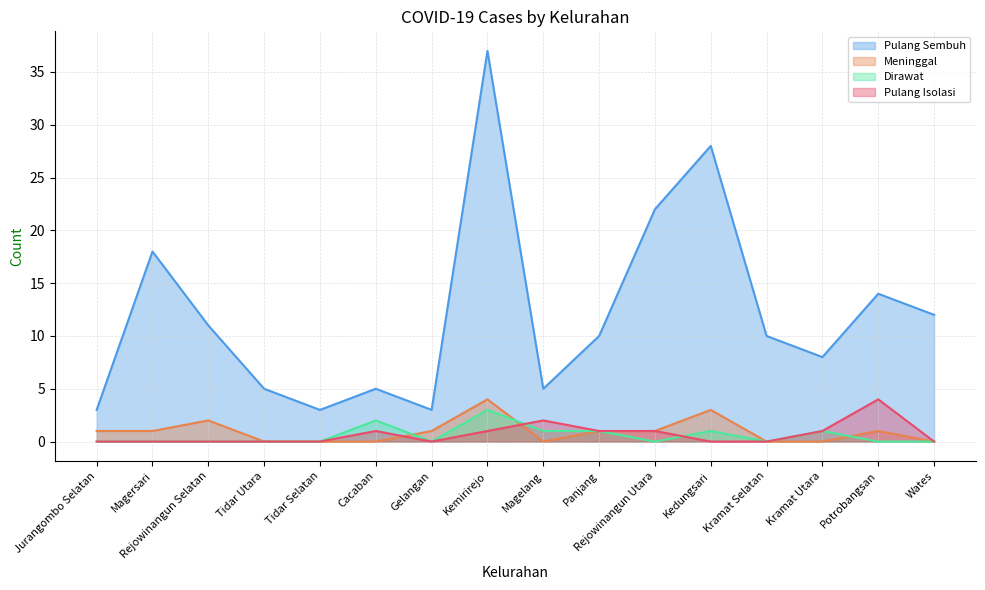

Count the number of categories in the chart.

16